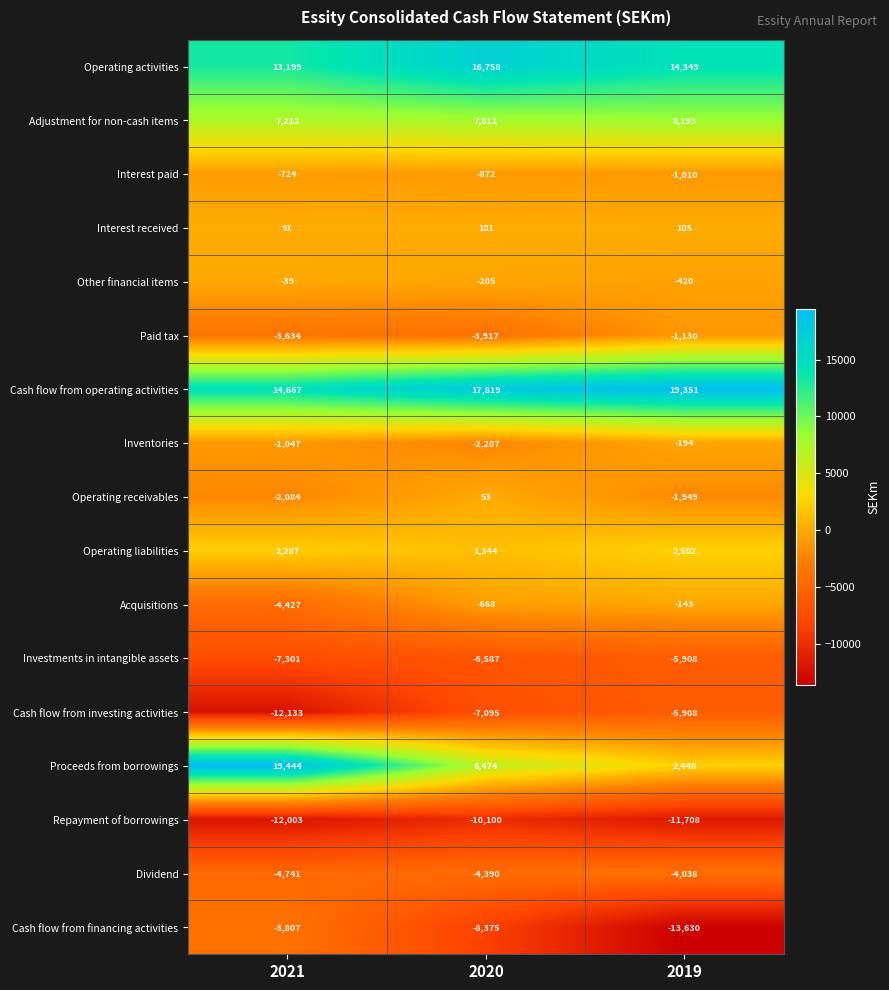

Count the Adjustment for non-cash items values in the range 7212 to 8193.

3